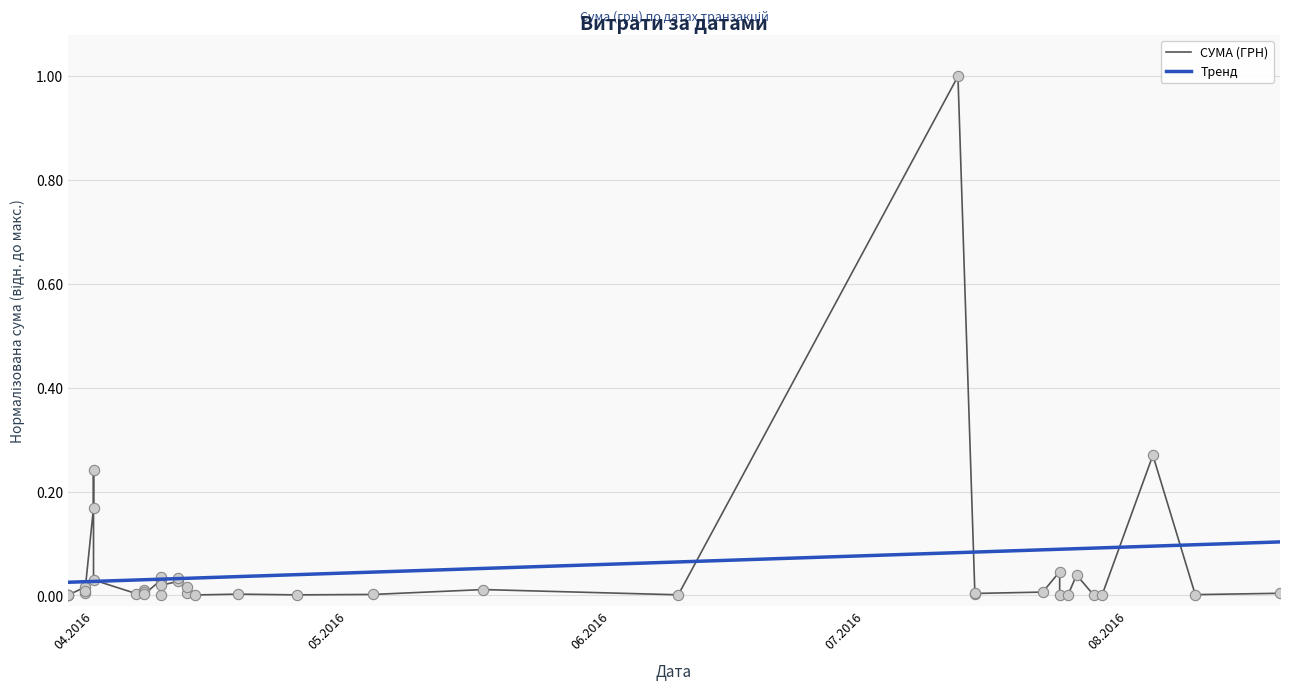

Which series reaches the maximum Y coordinate?

СУМА (ГРН)